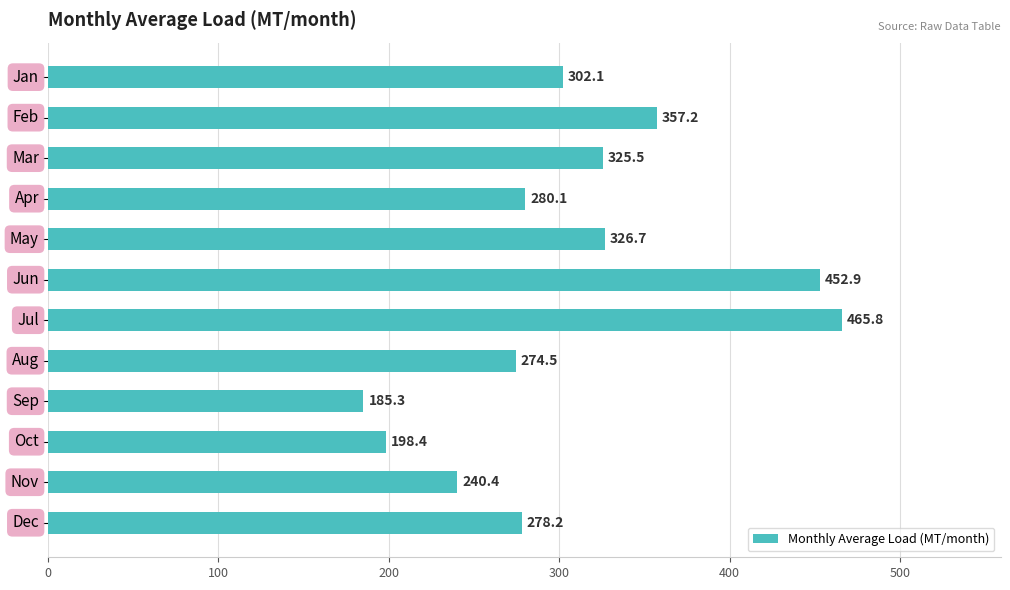

What is the value of the 3rd bar from the top?

325.5